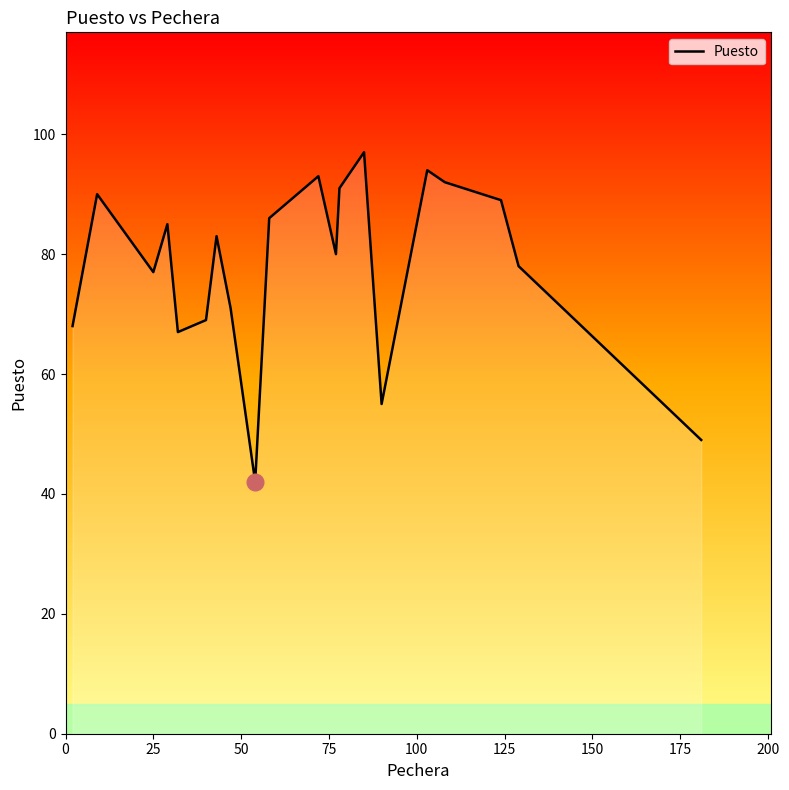

What is the difference between the maximum and minimum values?

55